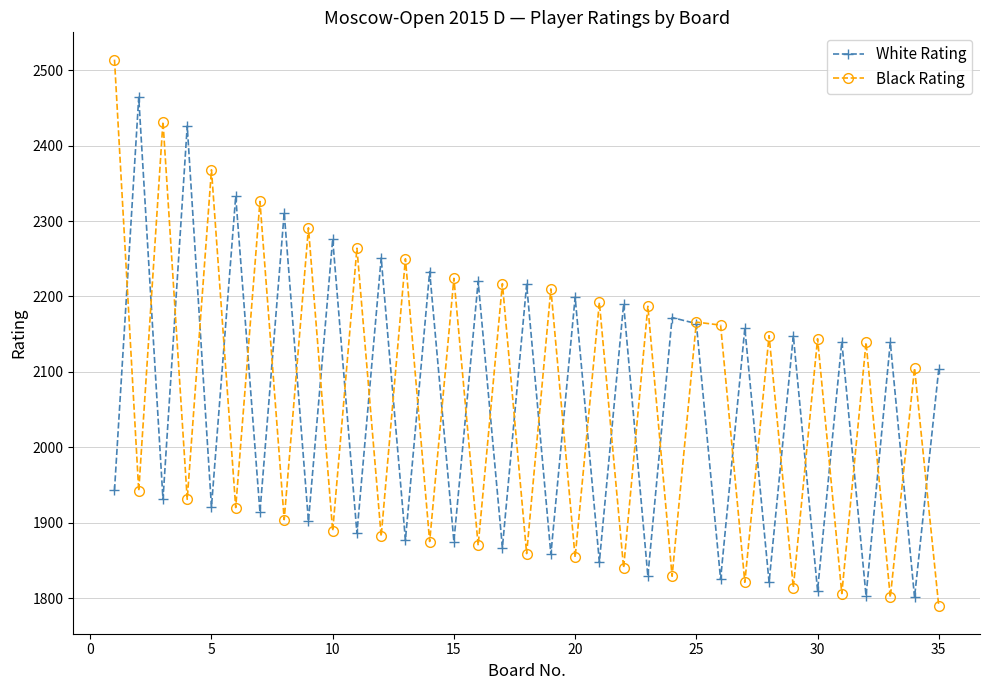

How many categories are shown in the chart?

35